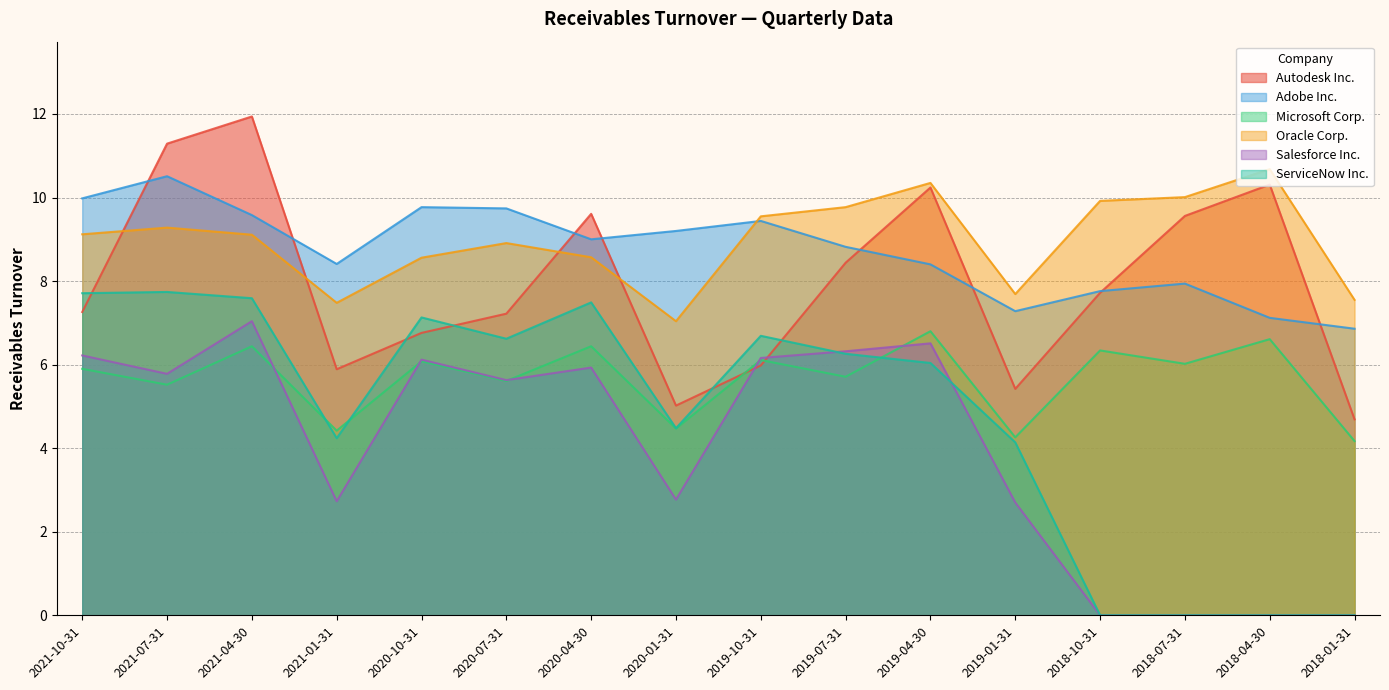

True or false: Autodesk Inc. and ServiceNow Inc. intersect in this chart.

True